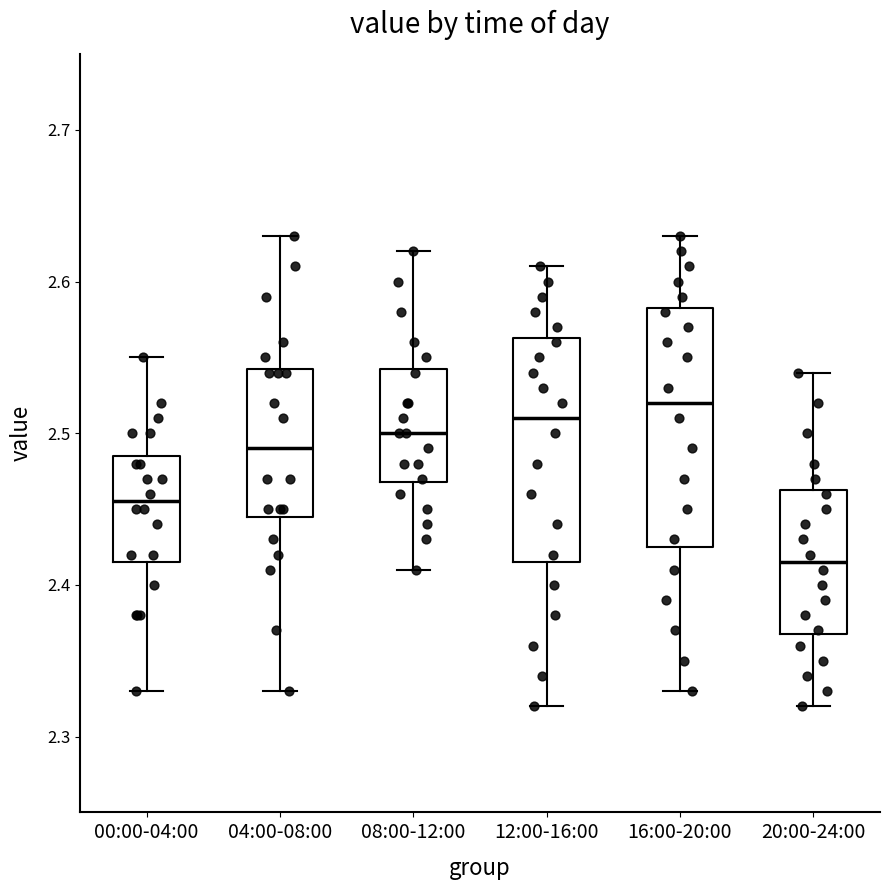

Where does the median line of the box for 12:00-16:00 sit on the y-axis? The values are not printed on the chart, so give them approximately, as read against the axis.

2.51